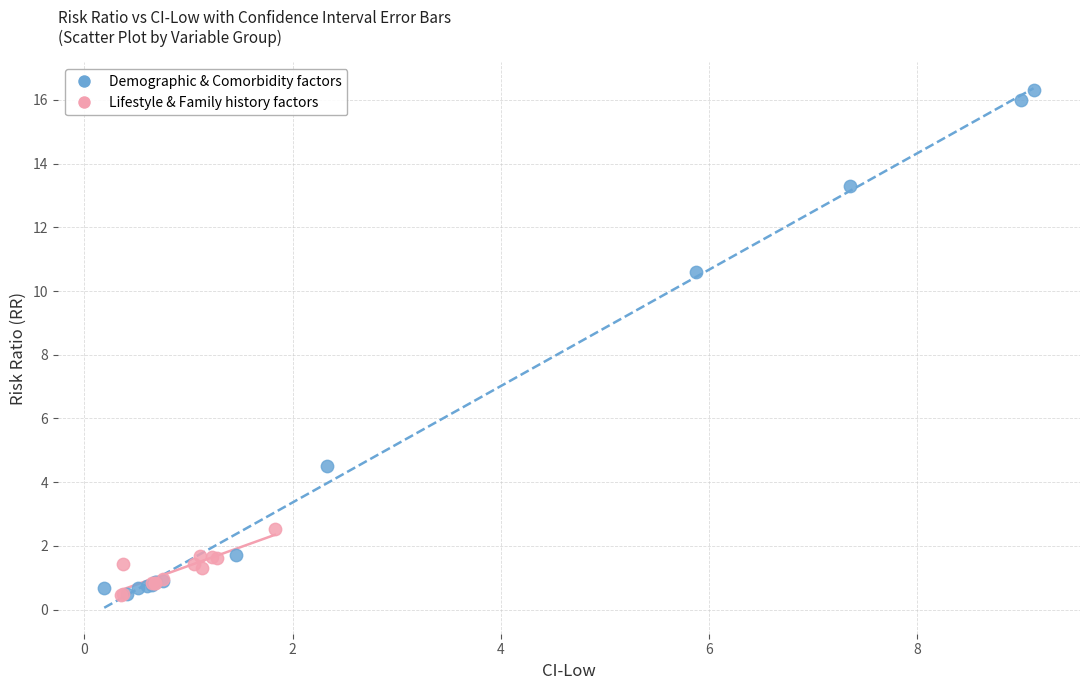

Which series has the largest Y range (max minus min)?

Demographic & Comorbidity factors